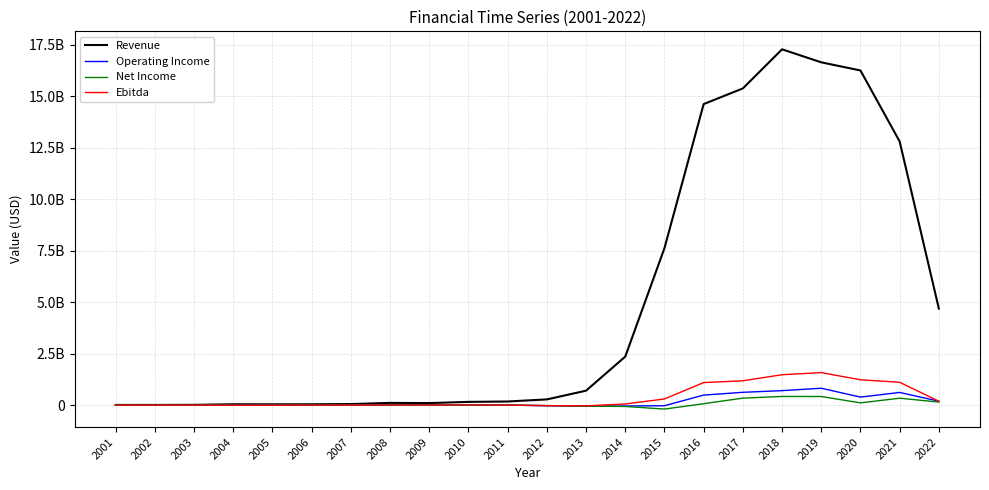

What are all the series names shown in the legend?

Revenue, Operating Income, Net Income, Ebitda